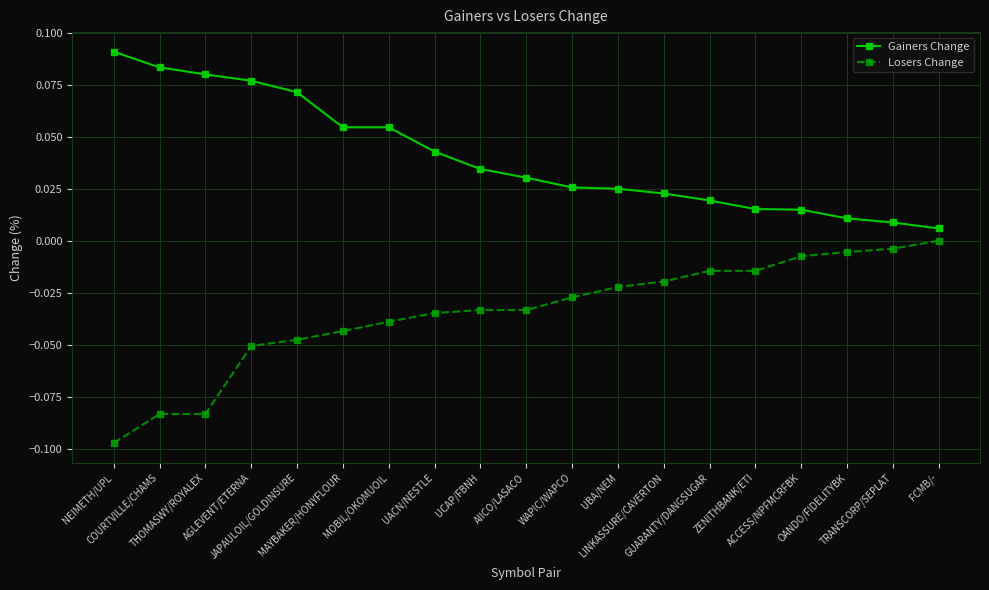

What is the sum of all Gainers Change values?

0.8